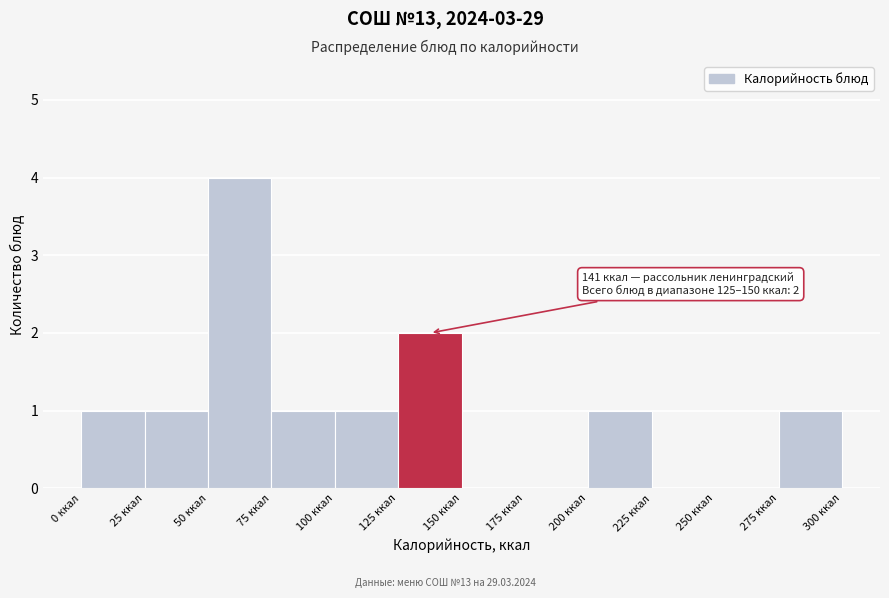

Which range on the x-axis has the tallest bar?

50 to 75